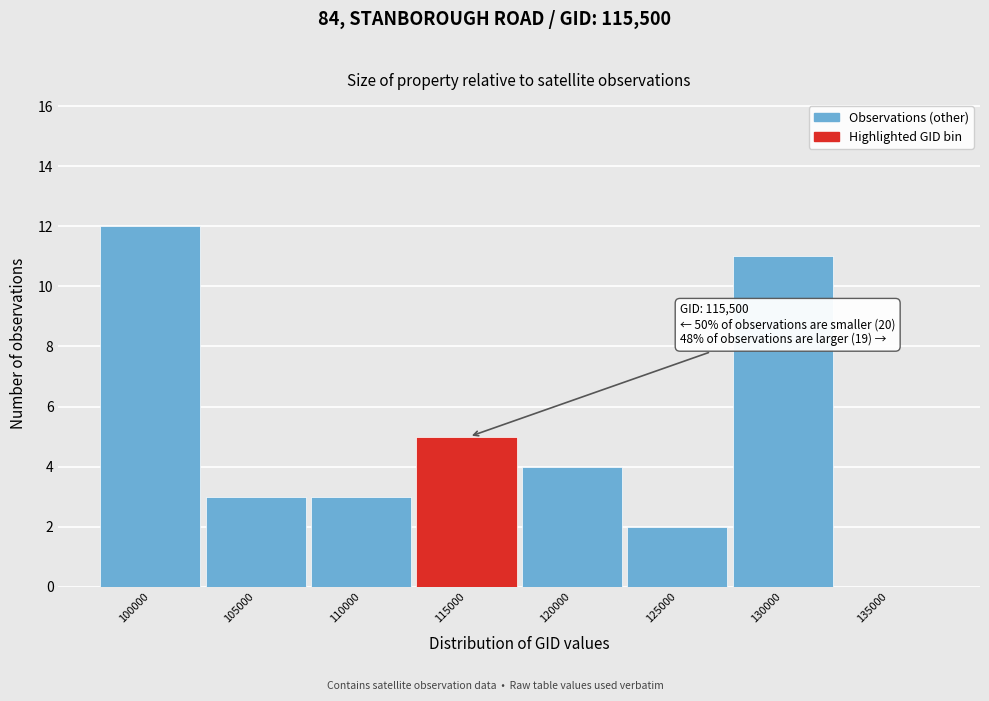

Reading left to right, extract all data points from this chart.

100000=12	105000=3	110000=3	115000=5	120000=4	125000=2	130000=11	135000=0